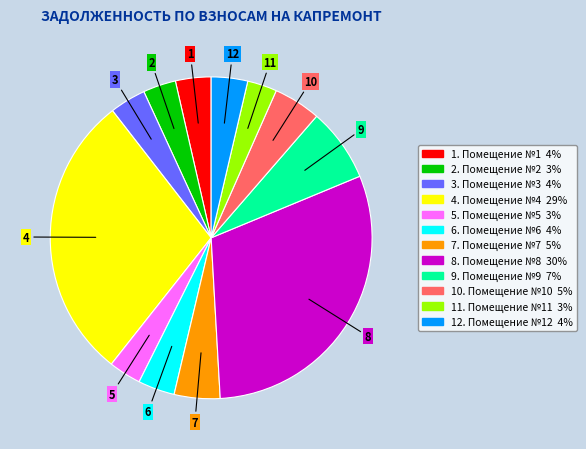

Does any single category account for the majority?

No